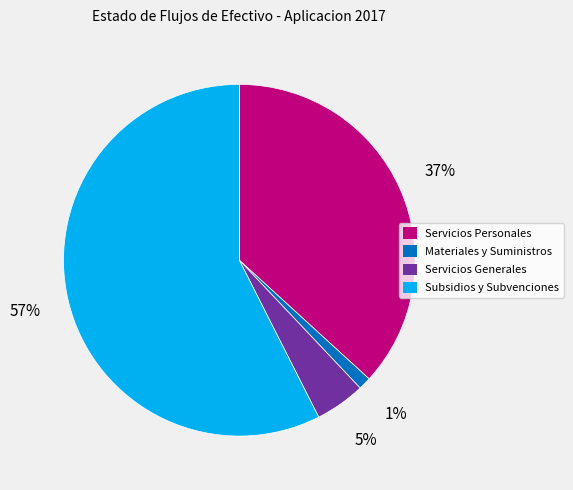

To the nearest percent, what portion does Servicios Personales represent?

37%